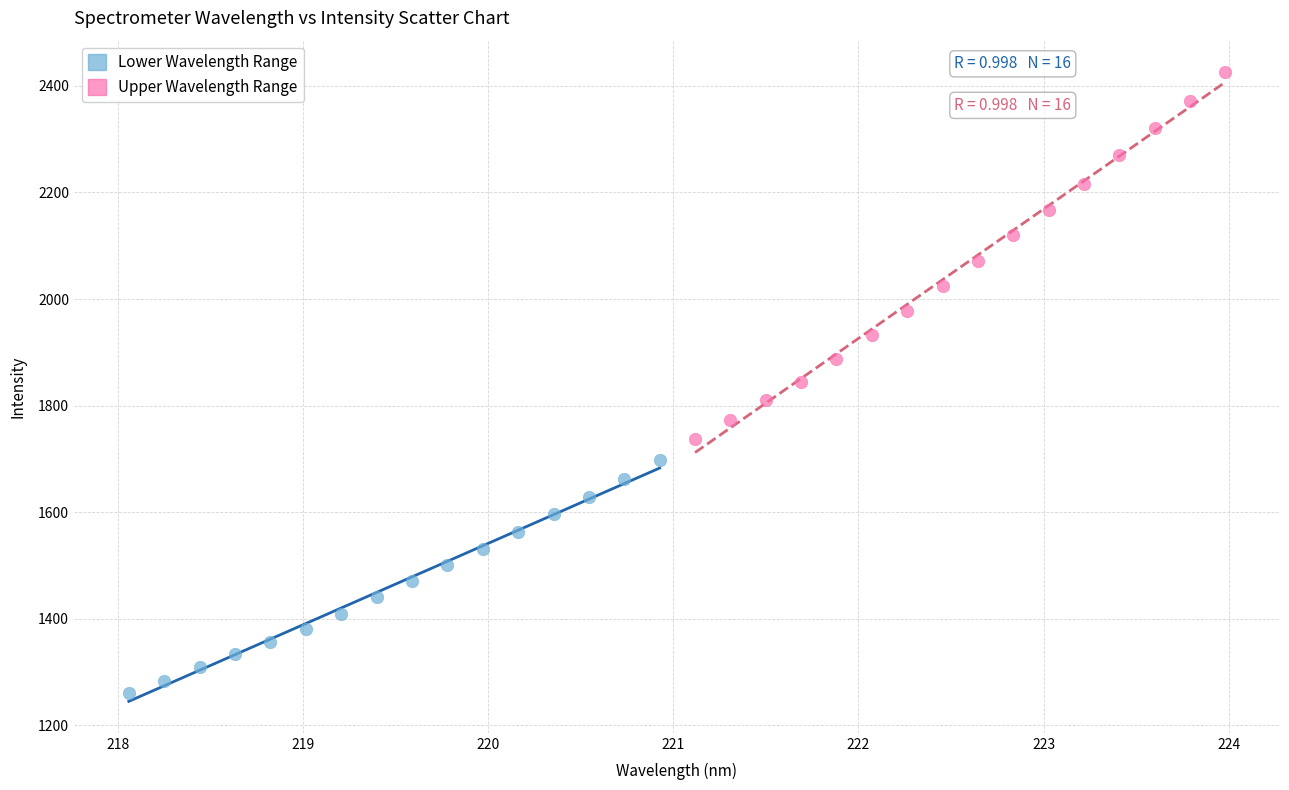

Which series reaches the maximum Y coordinate?

Upper Wavelength Range